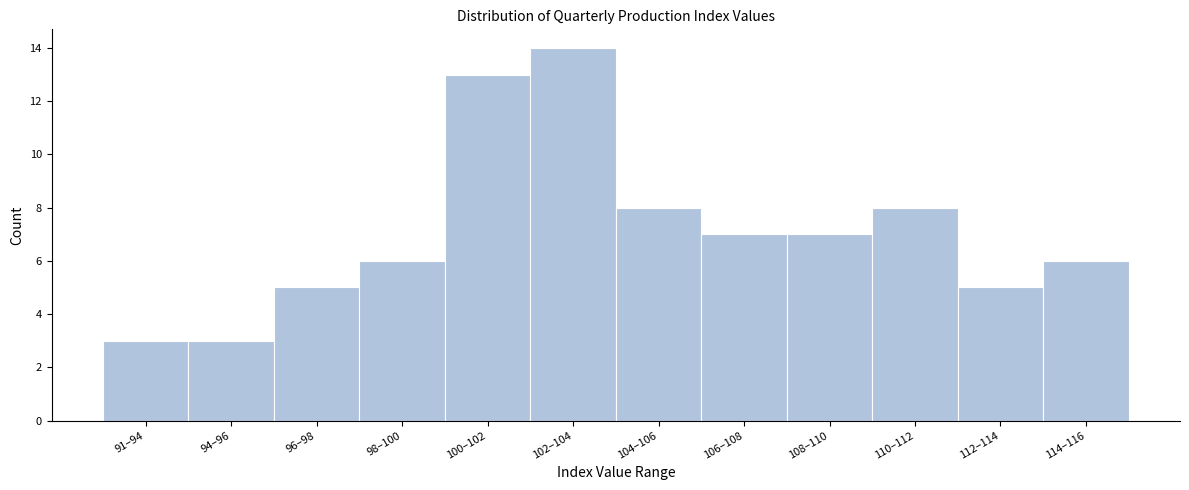

Reading right to left, transcribe all the data shown in this chart.

114–116=6	112–114=5	110–112=8	108–110=7	106–108=7	104–106=8	102–104=14	100–102=13	98–100=6	96–98=5	94–96=3	91–94=3